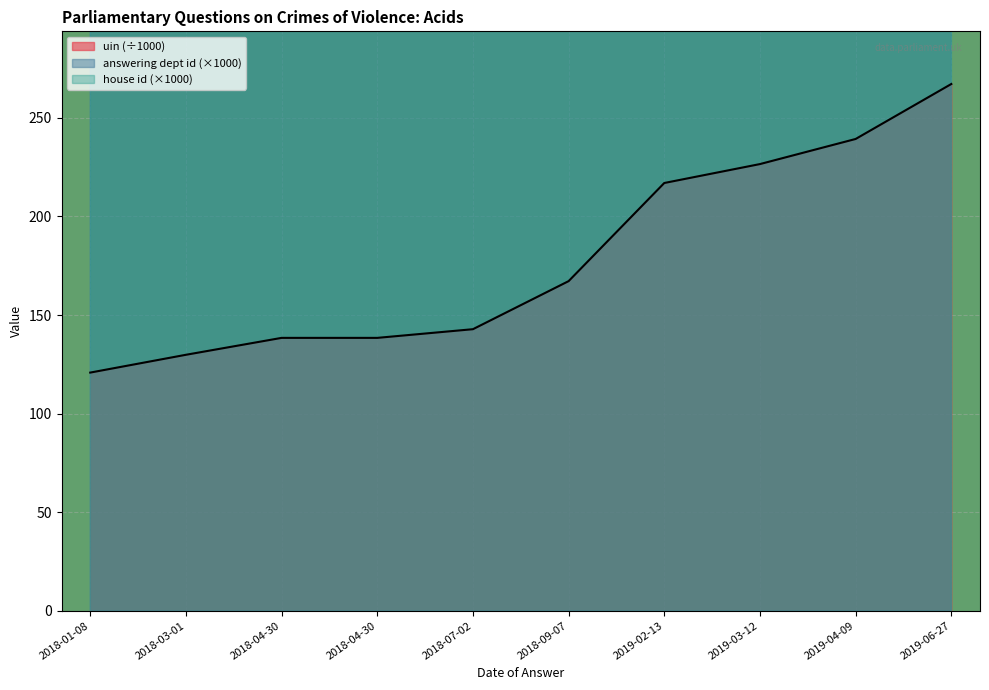

The value of answering dept id at 2018-04-30 is 1678.4. True or false?

False